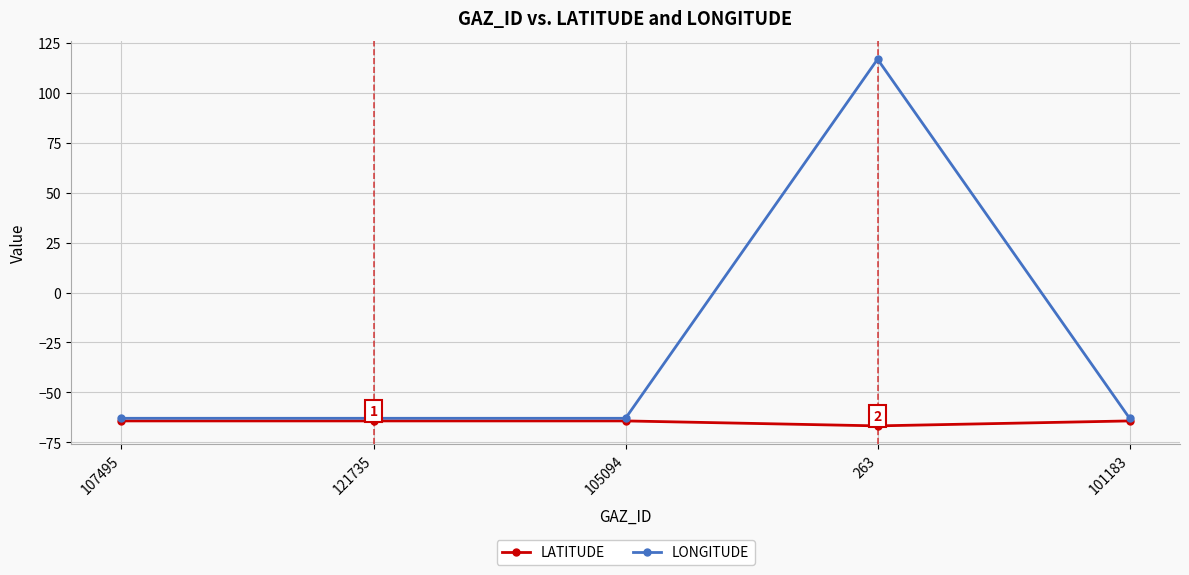

What position from the left is 101183?

5